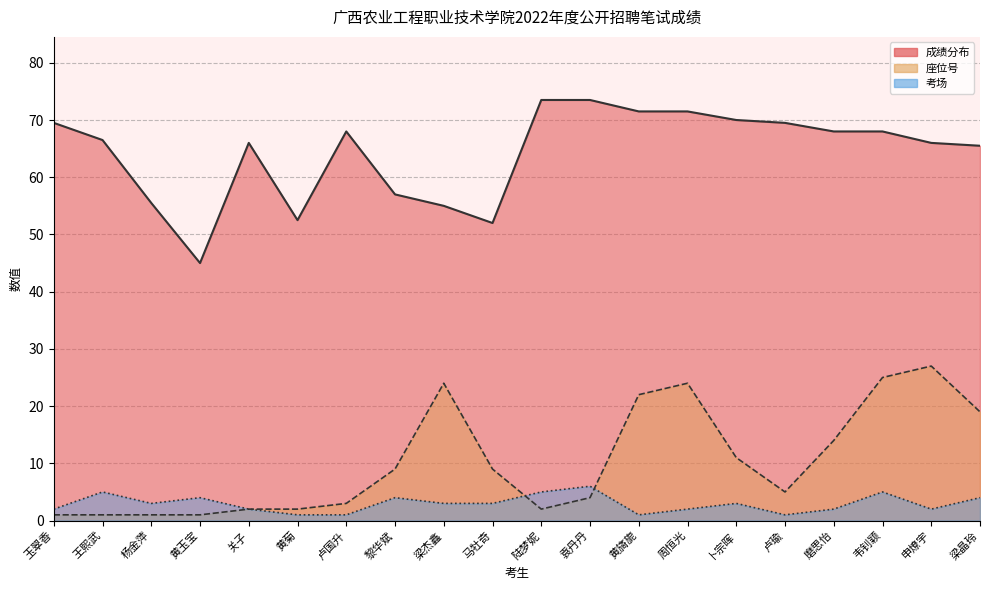

Which category has the highest value in the 考场 series?

袁丹丹